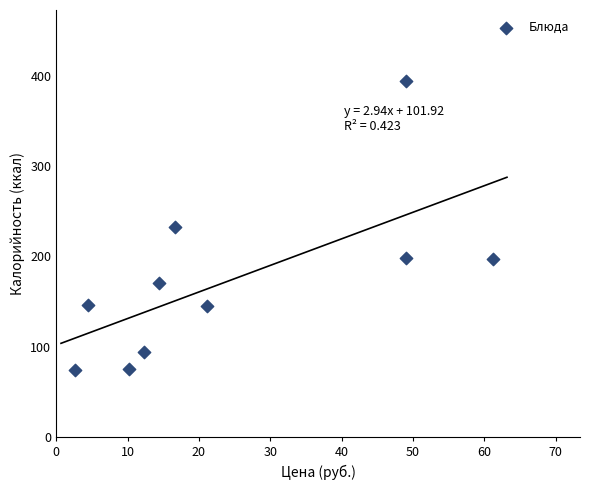

What is the range of X values (max minus min)?

58.5